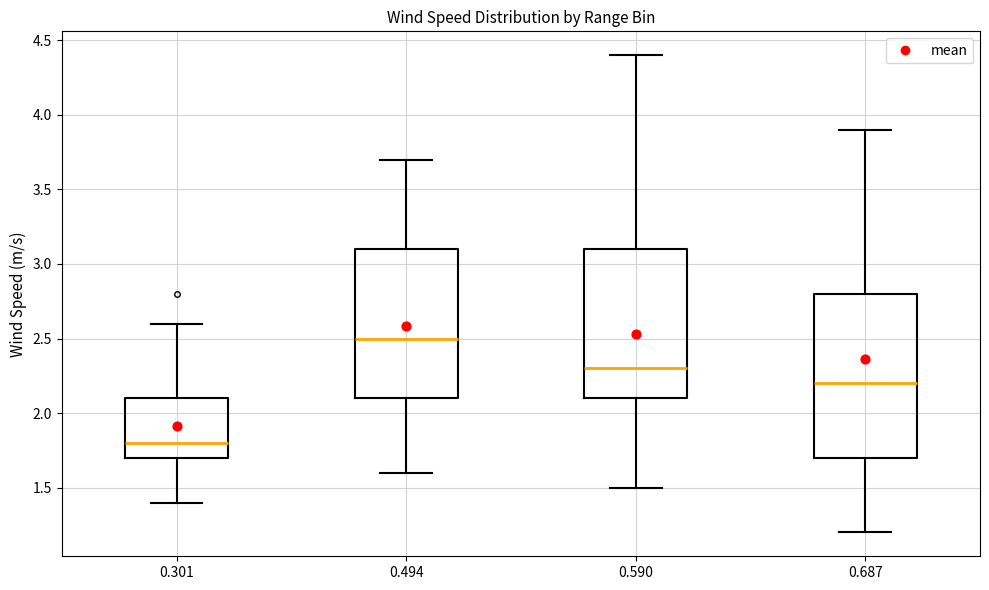

Comparing the boxes themselves (not the whiskers), which one is the tallest?

0.687